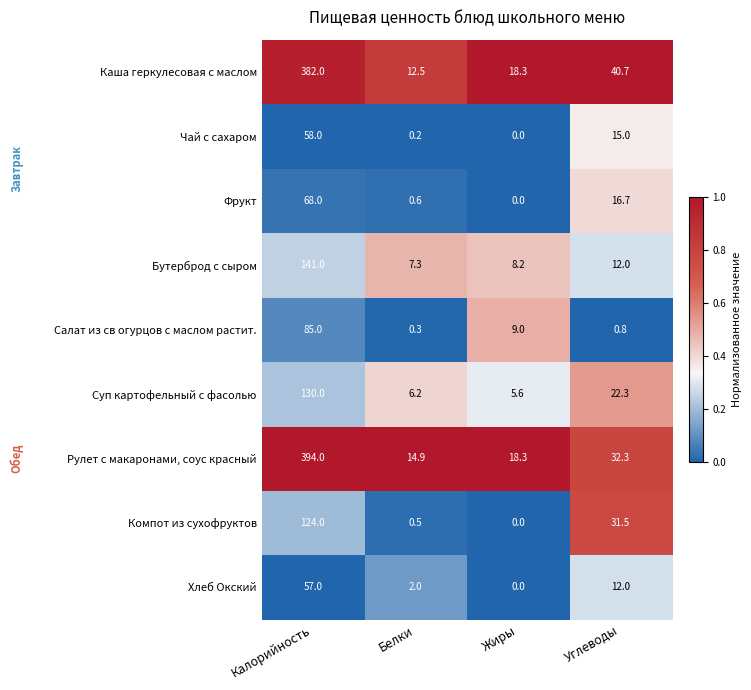

The Компот из сухофруктов series shows 0.2 at Белки. True or false?

False